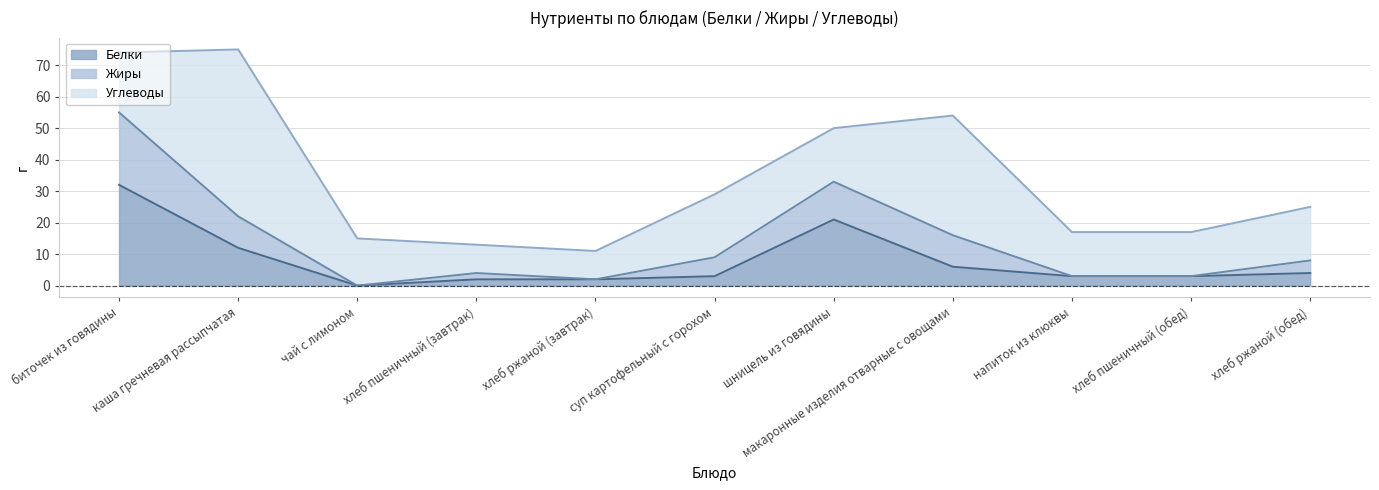

Count the number of data series in this chart.

3